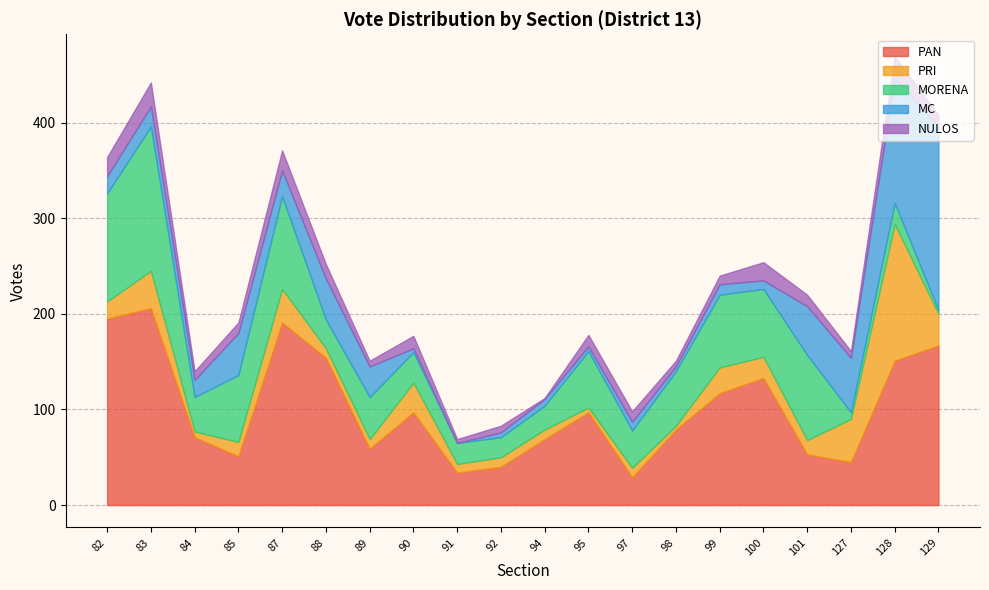

How many intersections are there between PRI and NULOS?

7